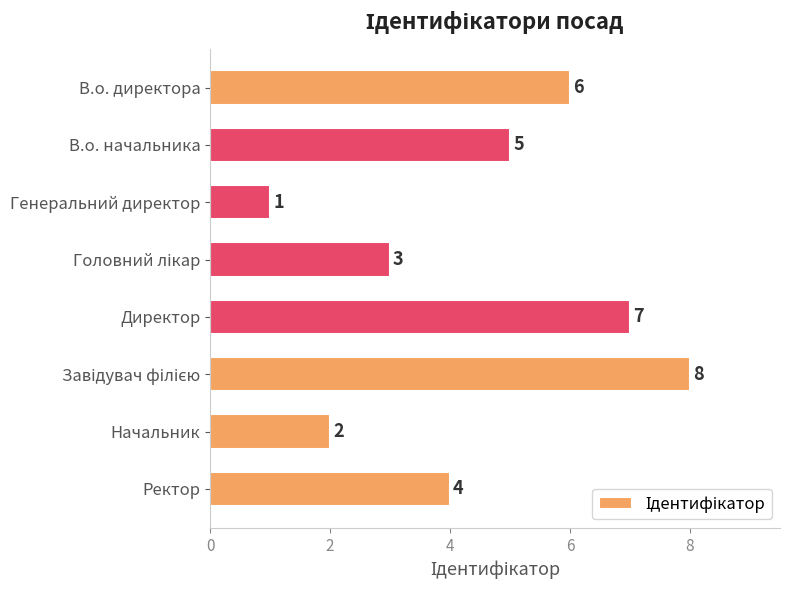

How many data points are less than 5?

4